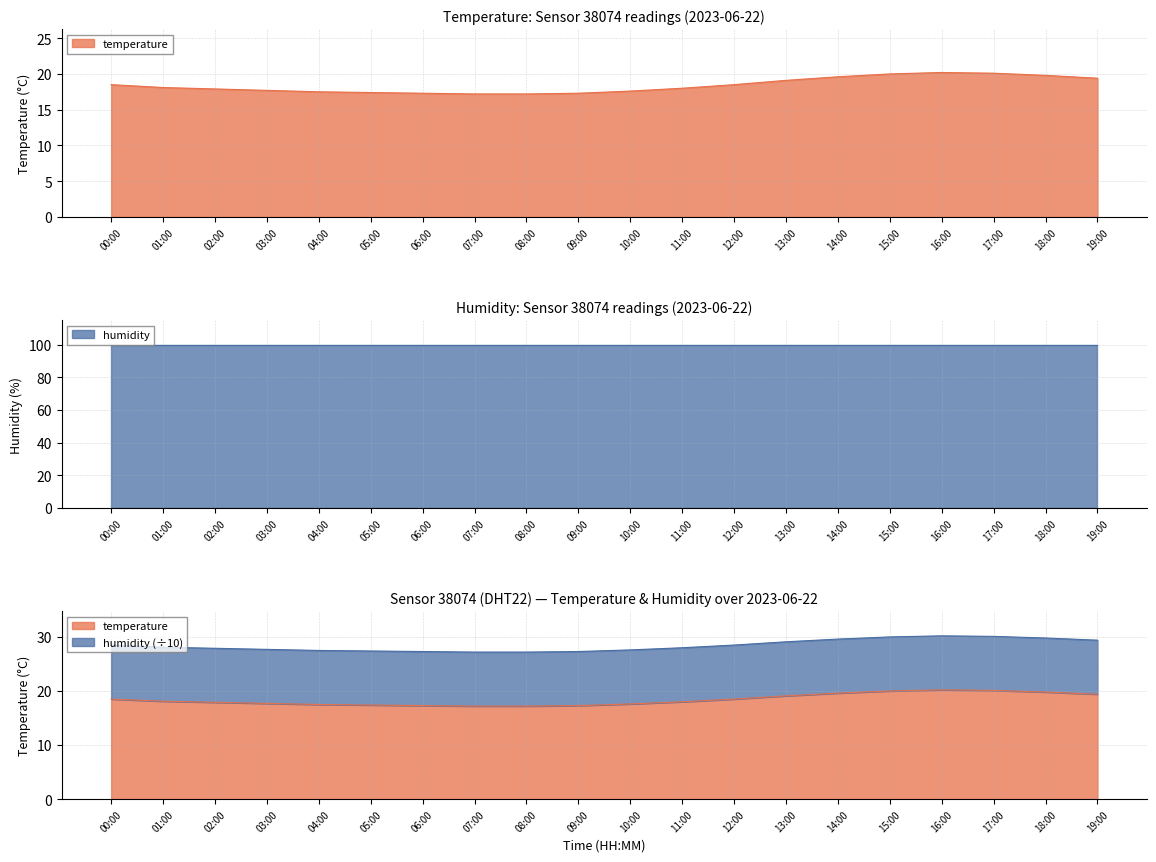

How many interior local peaks (higher than both neighbors) does the data have?

1